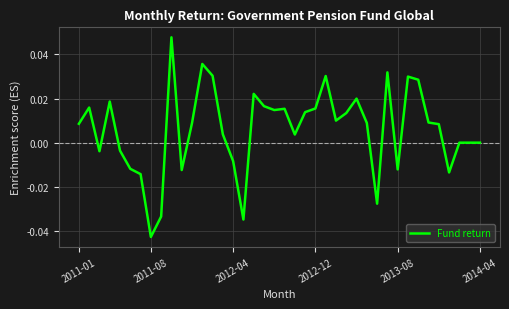

Which category has the lowest value across all series?

2011-08